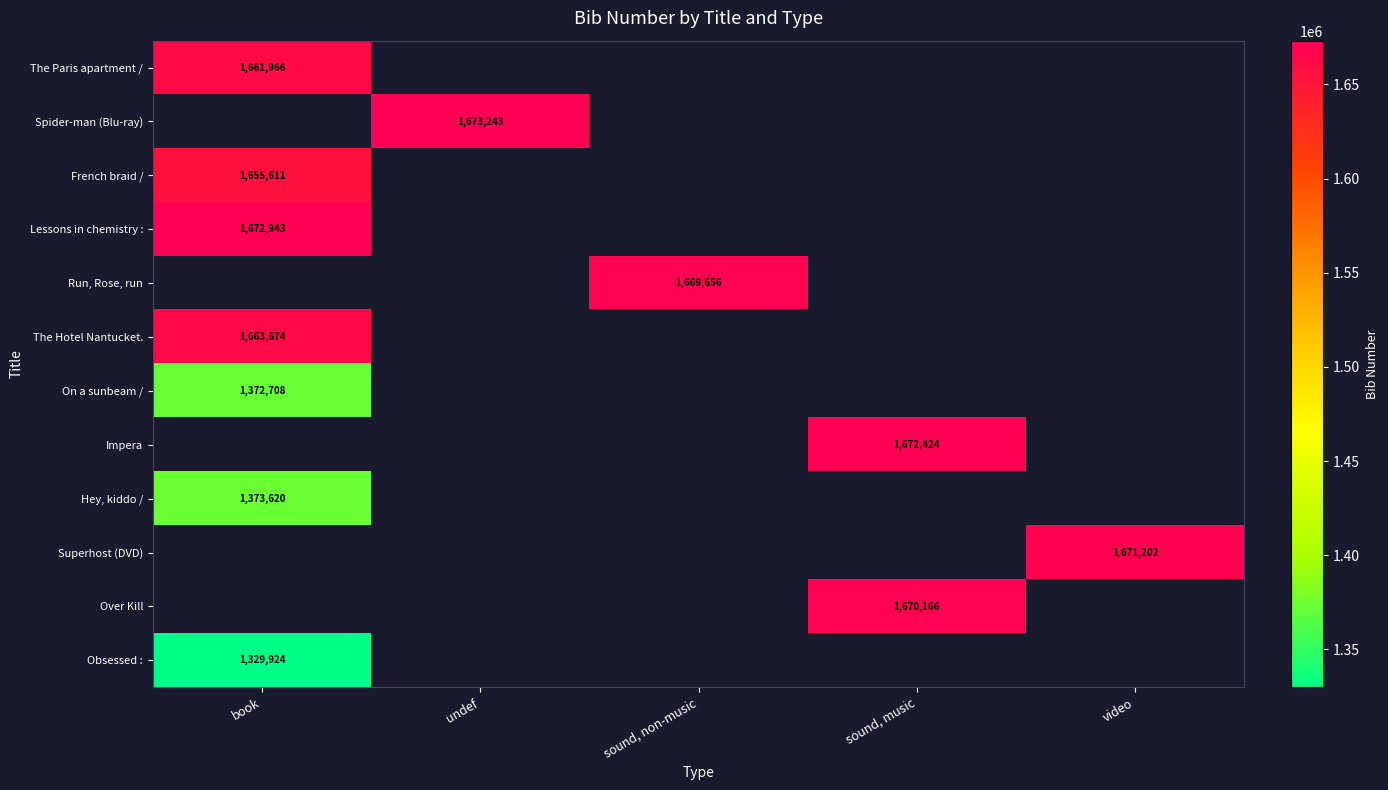

How many values in The Hotel Nantucket. are above zero?

1